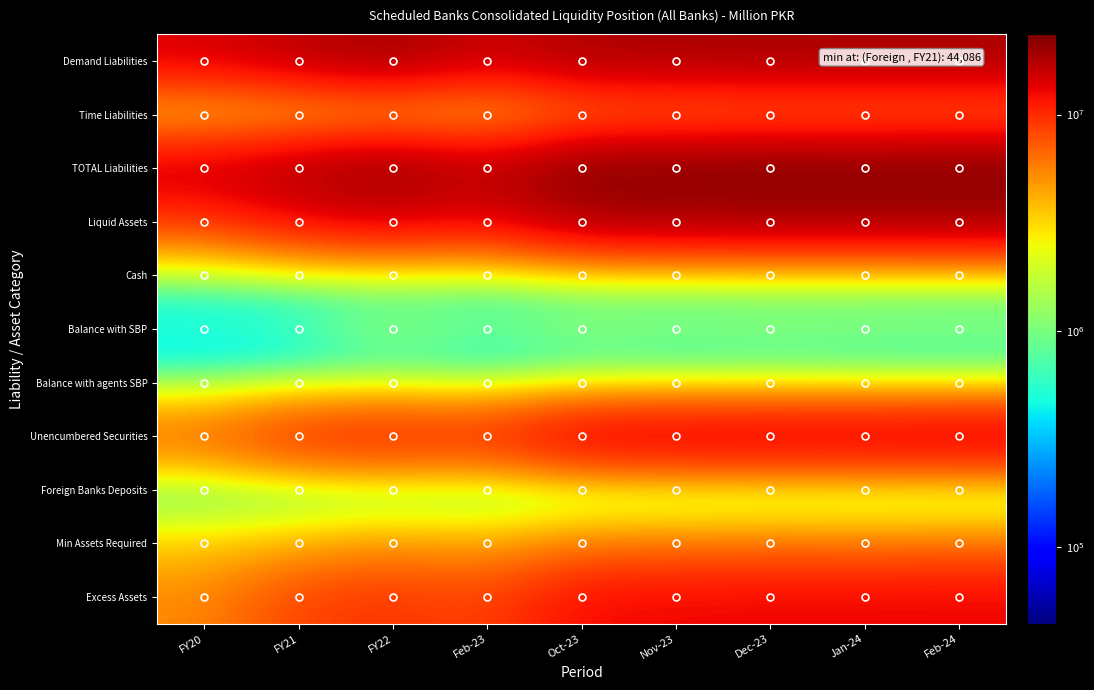

Between Oct-23 and FY20, which is larger?

Oct-23